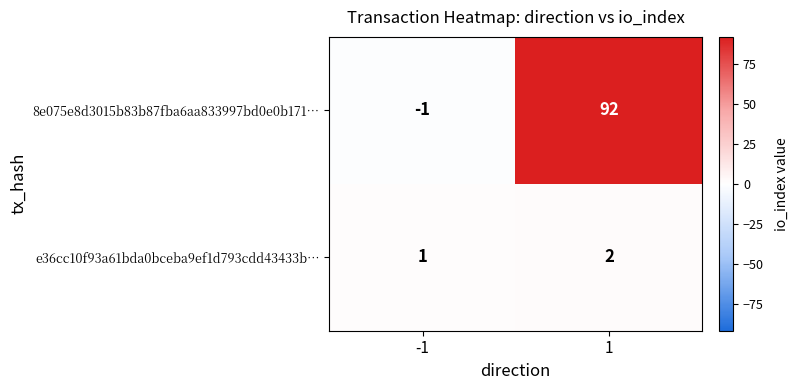

Rank the series by their maximum value, from lowest to highest.

e36cc10f93a61bda0bceba9ef1d793cdd43433b…, 8e075e8d3015b83b87fba6aa833997bd0e0b171…